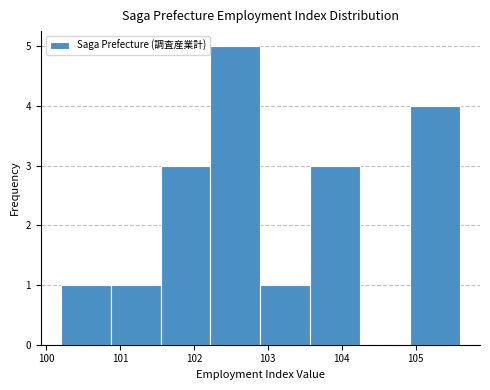

Reading left to right, transcribe this chart: for each bar, give the range it covers on the x-axis and its height. Neither the bar edges nor the heights are printed on the chart, so give them approximately, as read against the axes.

100.2 to 100.9: 1
100.9 to 101.6: 1
101.6 to 102.2: 3
102.2 to 102.9: 5
102.9 to 103.6: 1
103.6 to 104.3: 3
104.3 to 104.9: 0
104.9 to 105.6: 4